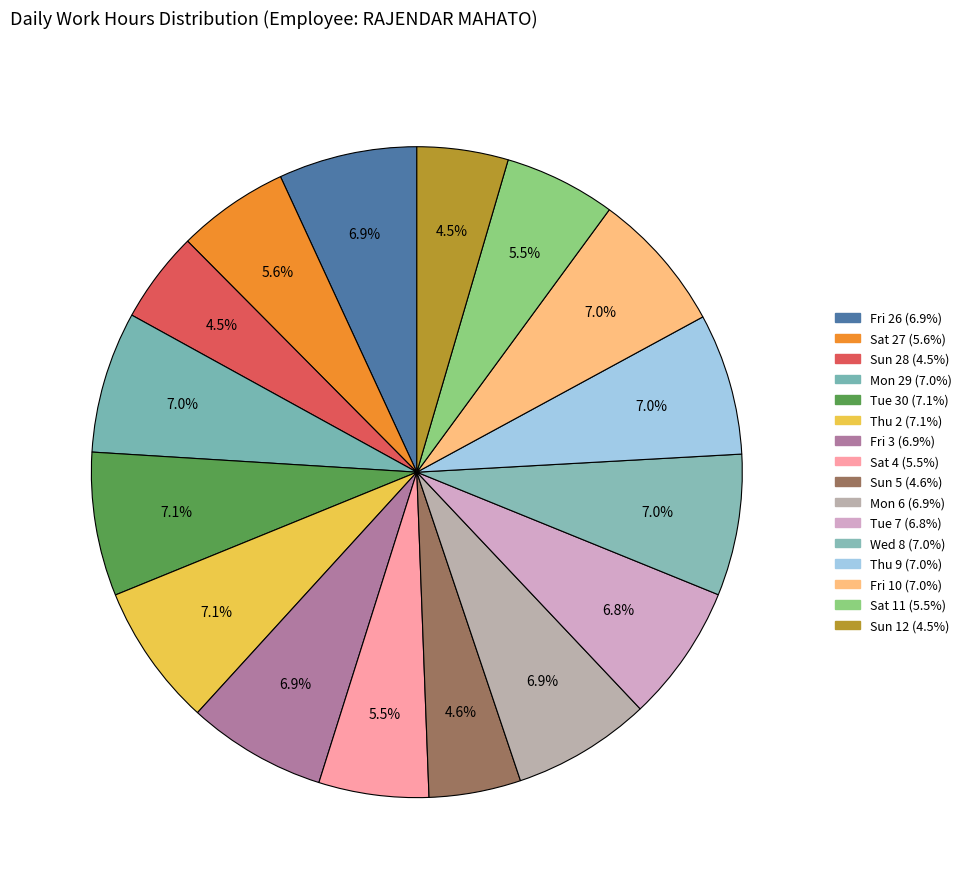

What percentage is the Fri 26 slice, to the nearest percent?

7%